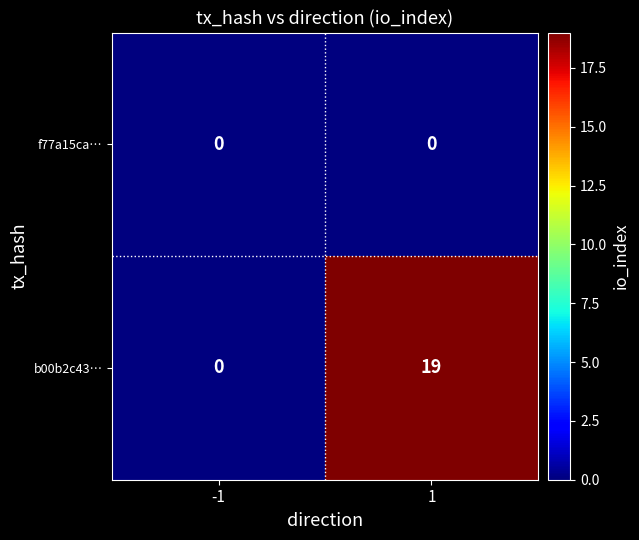

Which series has the largest total across all categories?

b00b2c43…